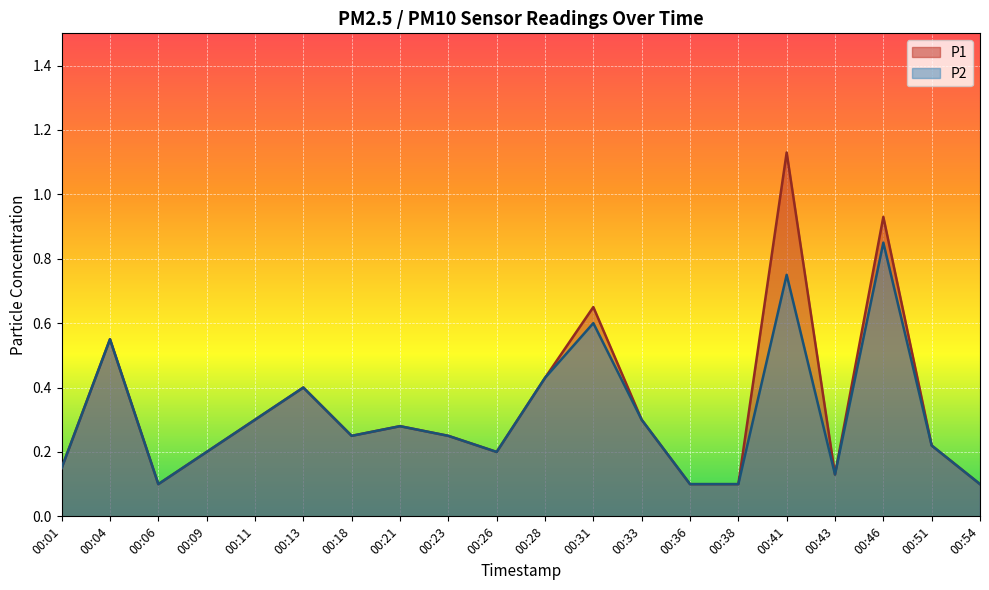

What is the difference between the second highest and minimum values in the P1 series?

0.8